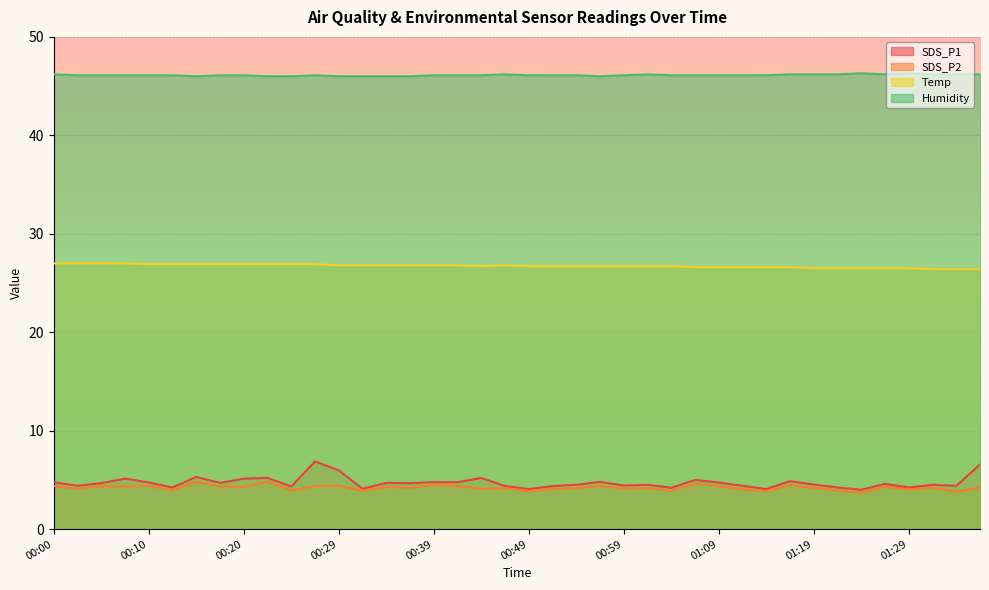

What position from the right is 00:05?

38